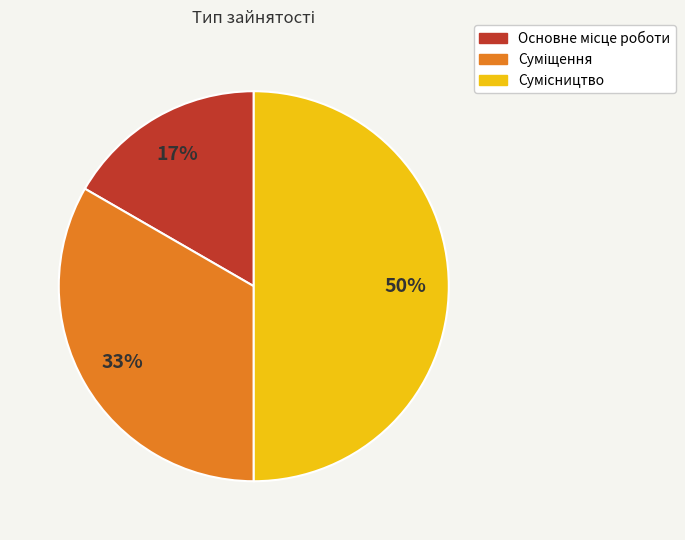

To the nearest percent, what is the difference between the largest and smallest slice percentages?

33%